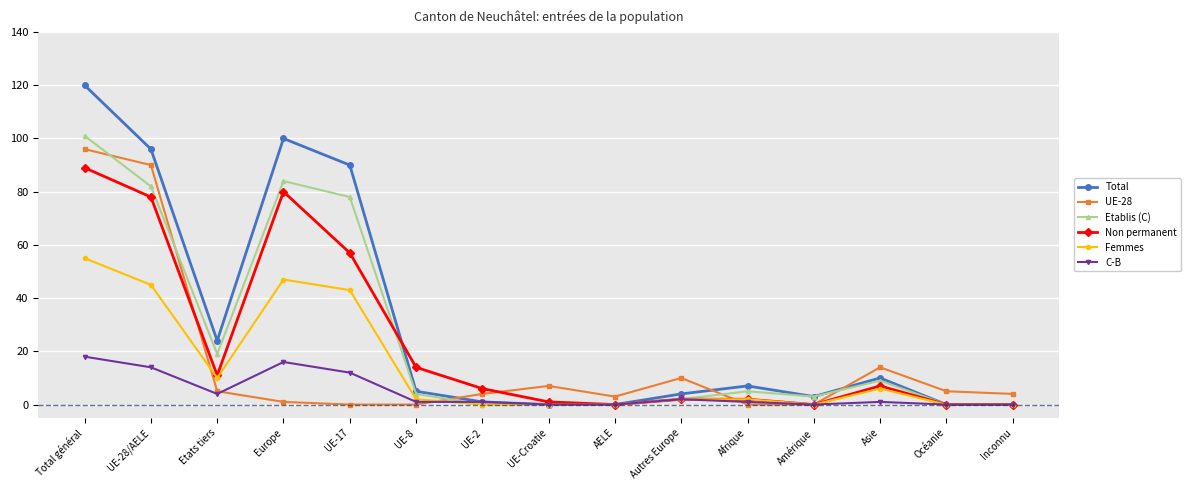

Is it true that UE-28 equals 0 at UE-17?

True